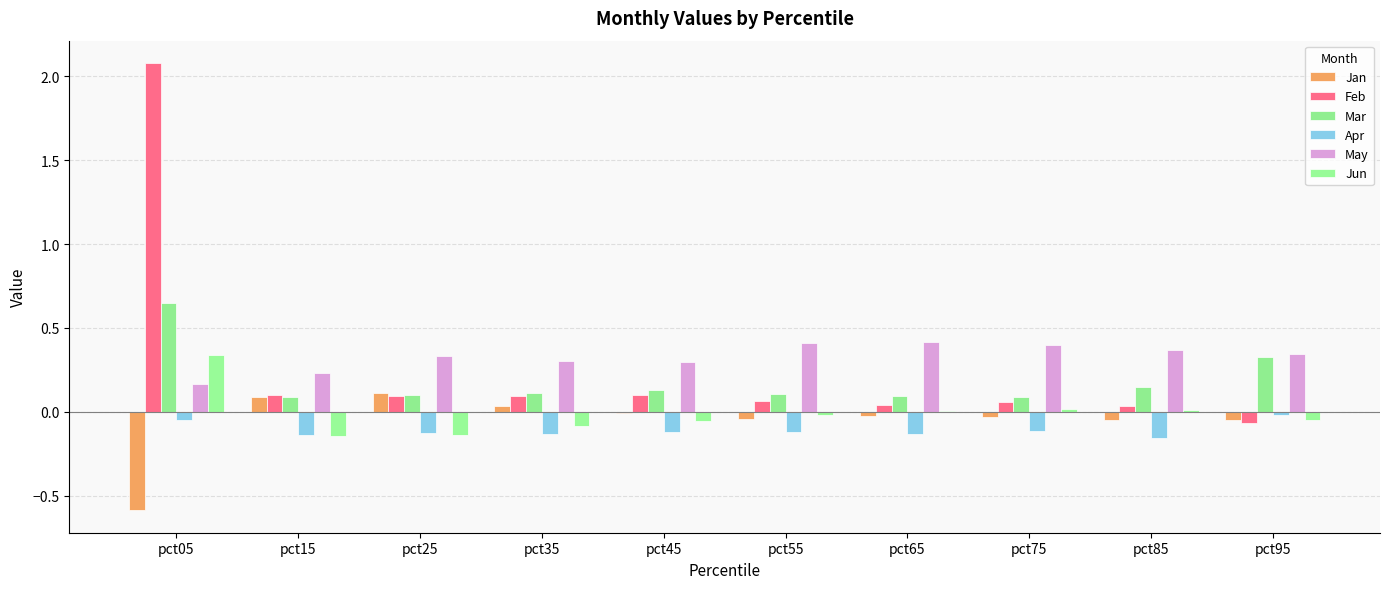

What is the value of the Apr bar at the 2nd from the left?

-0.1